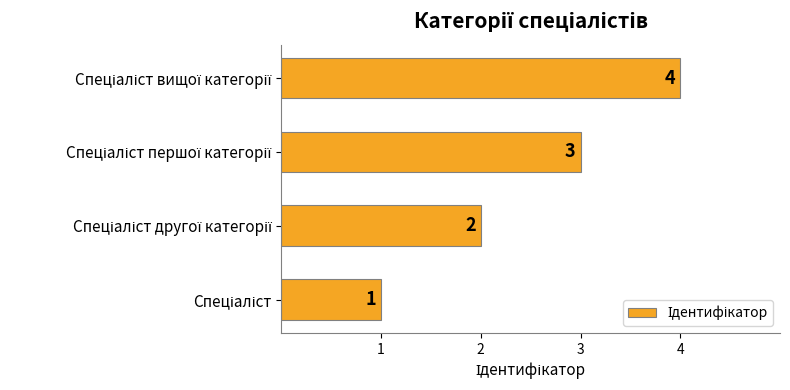

Count the values in the range 2 to 4.

3